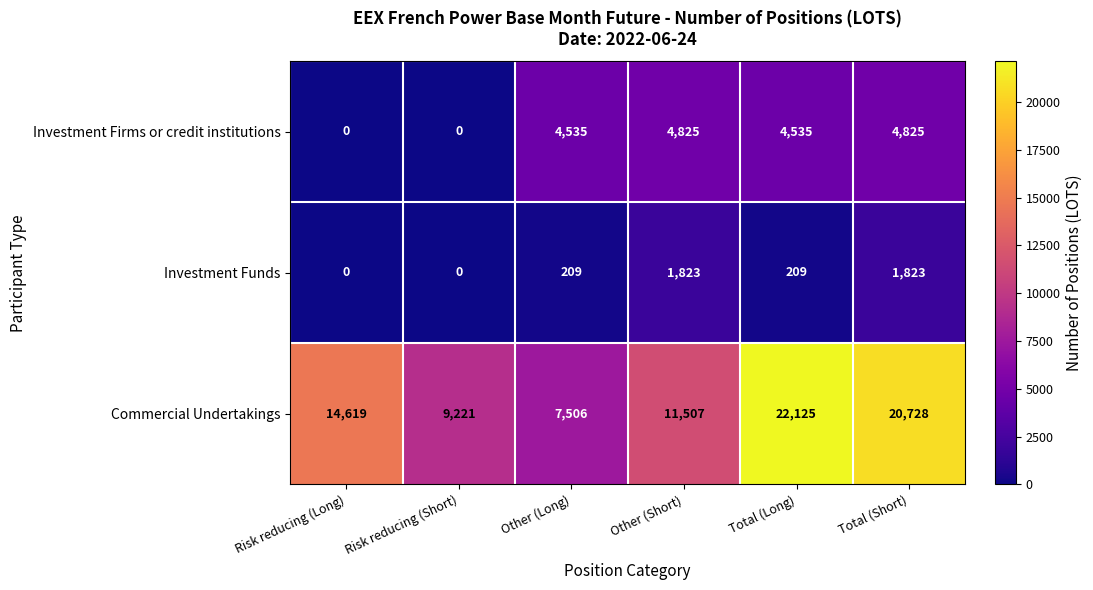

What is the approximate value of Investment Firms or credit institutions at Total (Long), to the nearest 50?

4550